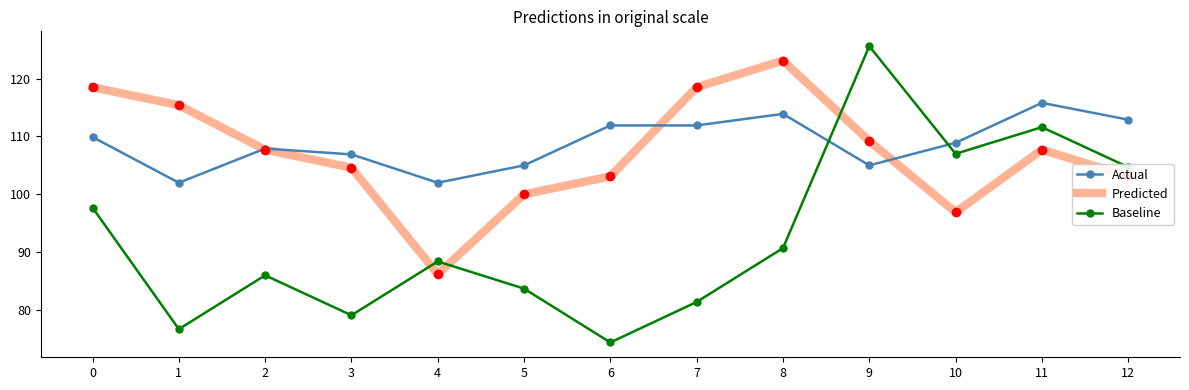

What are all the series names shown in the legend?

Actual, Predicted, Baseline